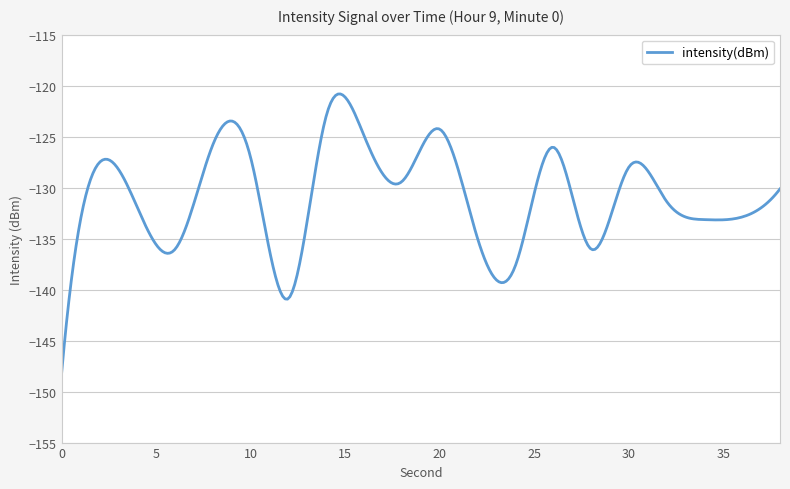

What is the greatest value displayed?

-120.8